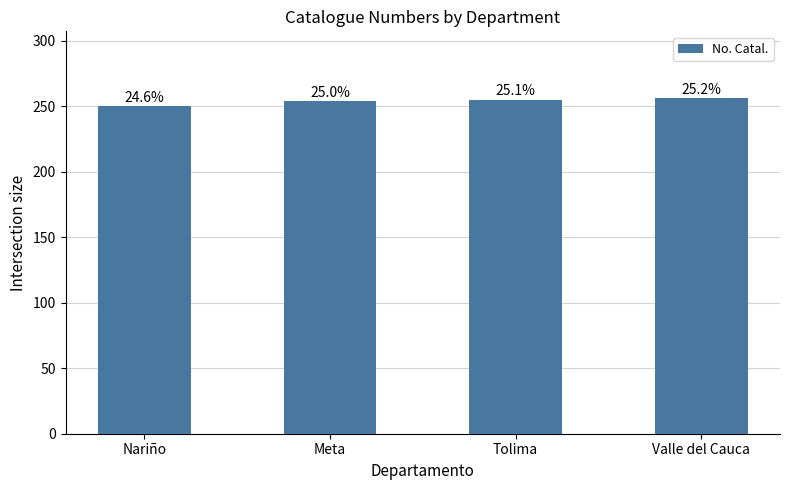

How many bars are there in total?

4